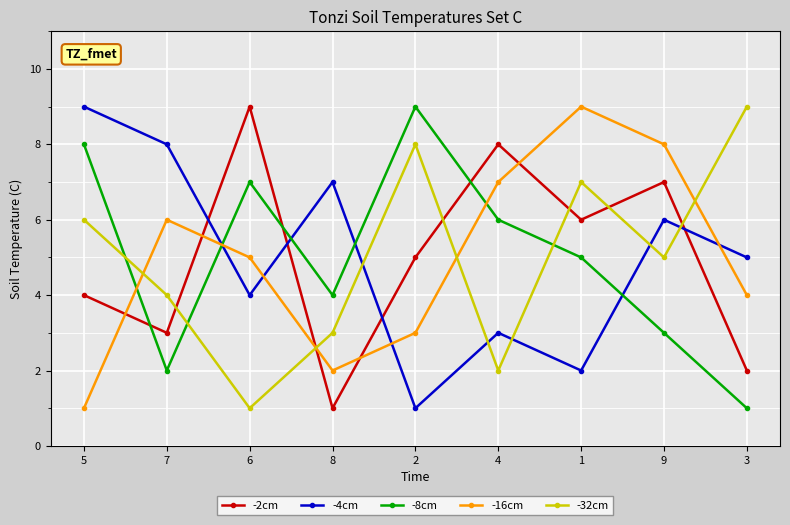

At how many categories does at least one series exceed 3?

9